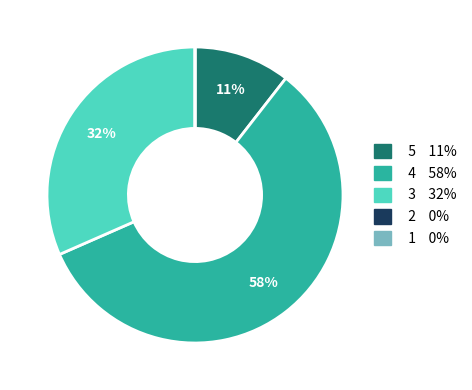

Is there any slice that represents more than half of the pie?

Yes